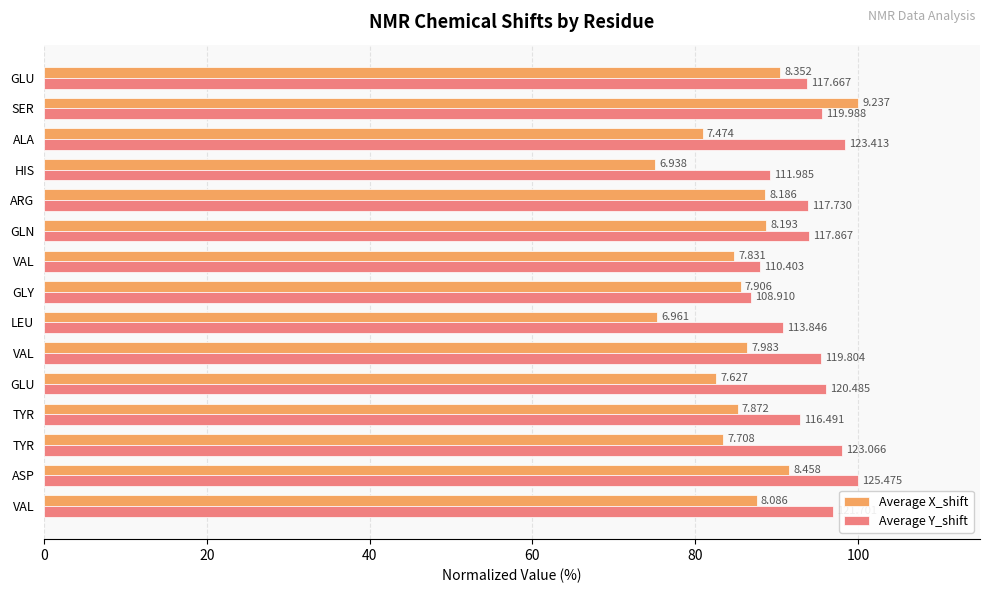

What are all the series names shown in the legend?

Average X_shift, Average Y_shift